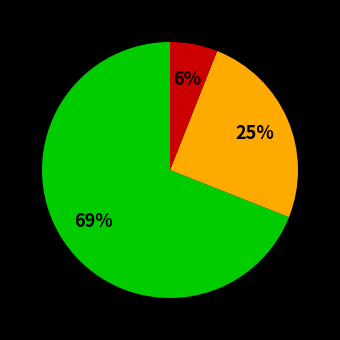

To the nearest percent, what is the average slice percentage?

33%